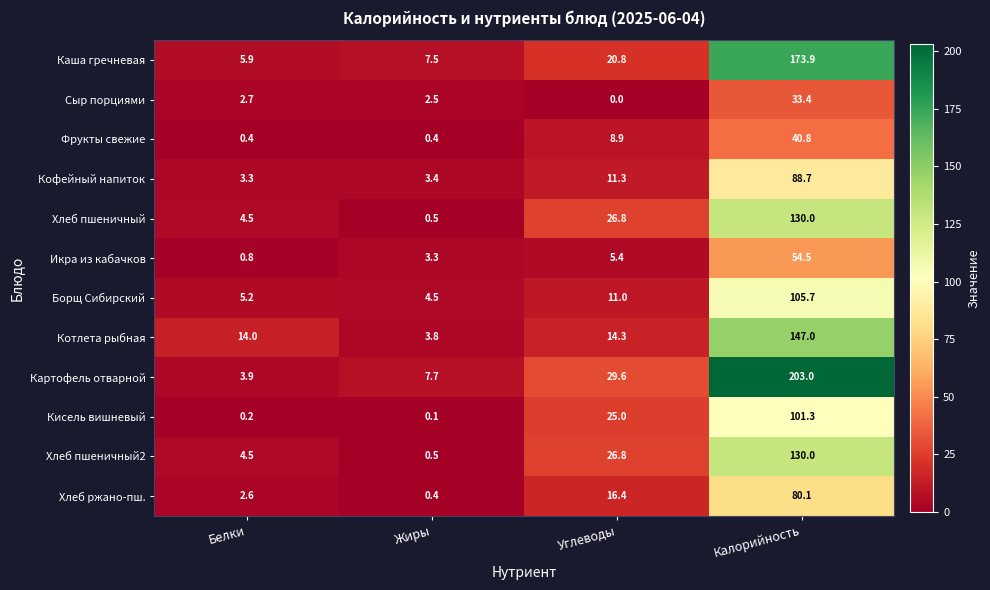

At which label is Хлеб пшеничный closest to 65?

Углеводы